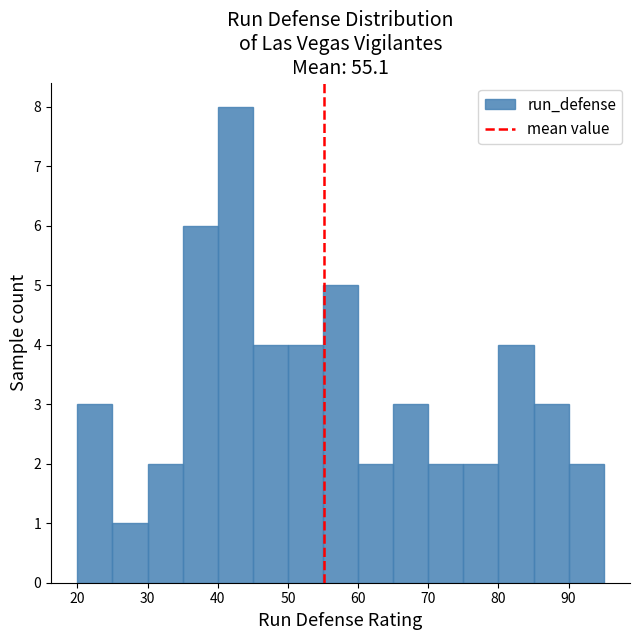

Reading left to right, transcribe this chart: for each bar, give the range it covers on the x-axis and its height. The values are not printed on the chart, so give them approximately, as read against the axis.

20 to 25: 3
25 to 30: 1
30 to 35: 2
35 to 40: 6
40 to 45: 8
45 to 50: 4
50 to 55: 4
55 to 60: 5
60 to 65: 2
65 to 70: 3
70 to 75: 2
75 to 80: 2
80 to 85: 4
85 to 90: 3
90 to 95: 2